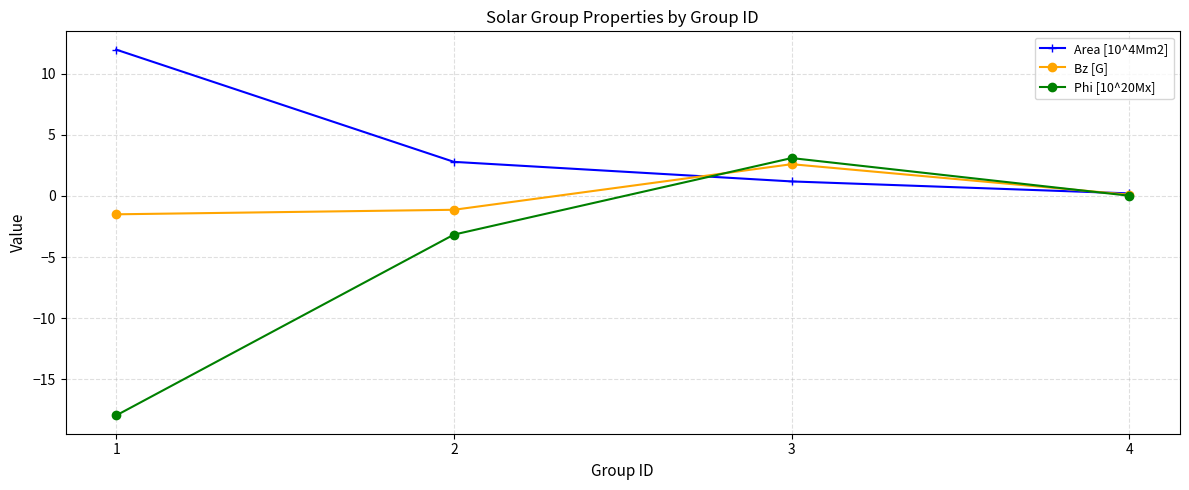

Where do Area [10^4Mm2] and Bz [G] first cross each other?

2 and 3